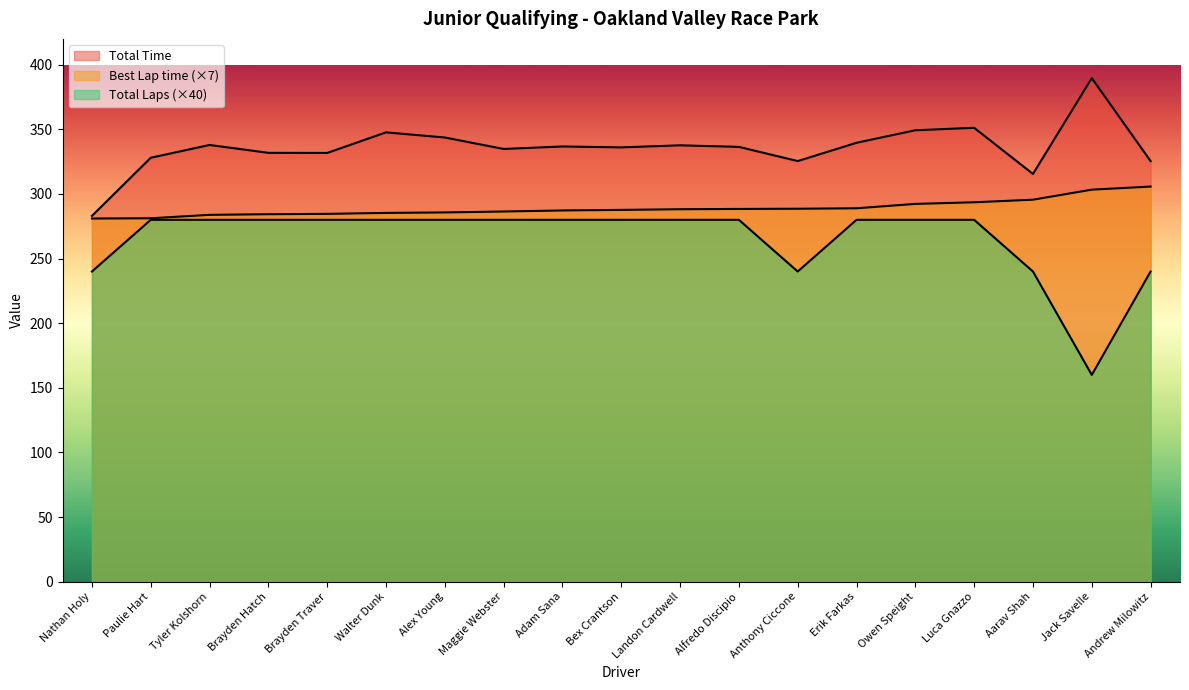

The Best Lap time series shows 207.1 at Andrew Milowitz. True or false?

False